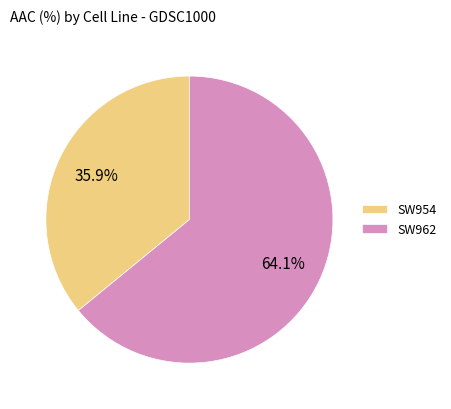

The SW962 slice represents 70% of the pie. True or false?

False